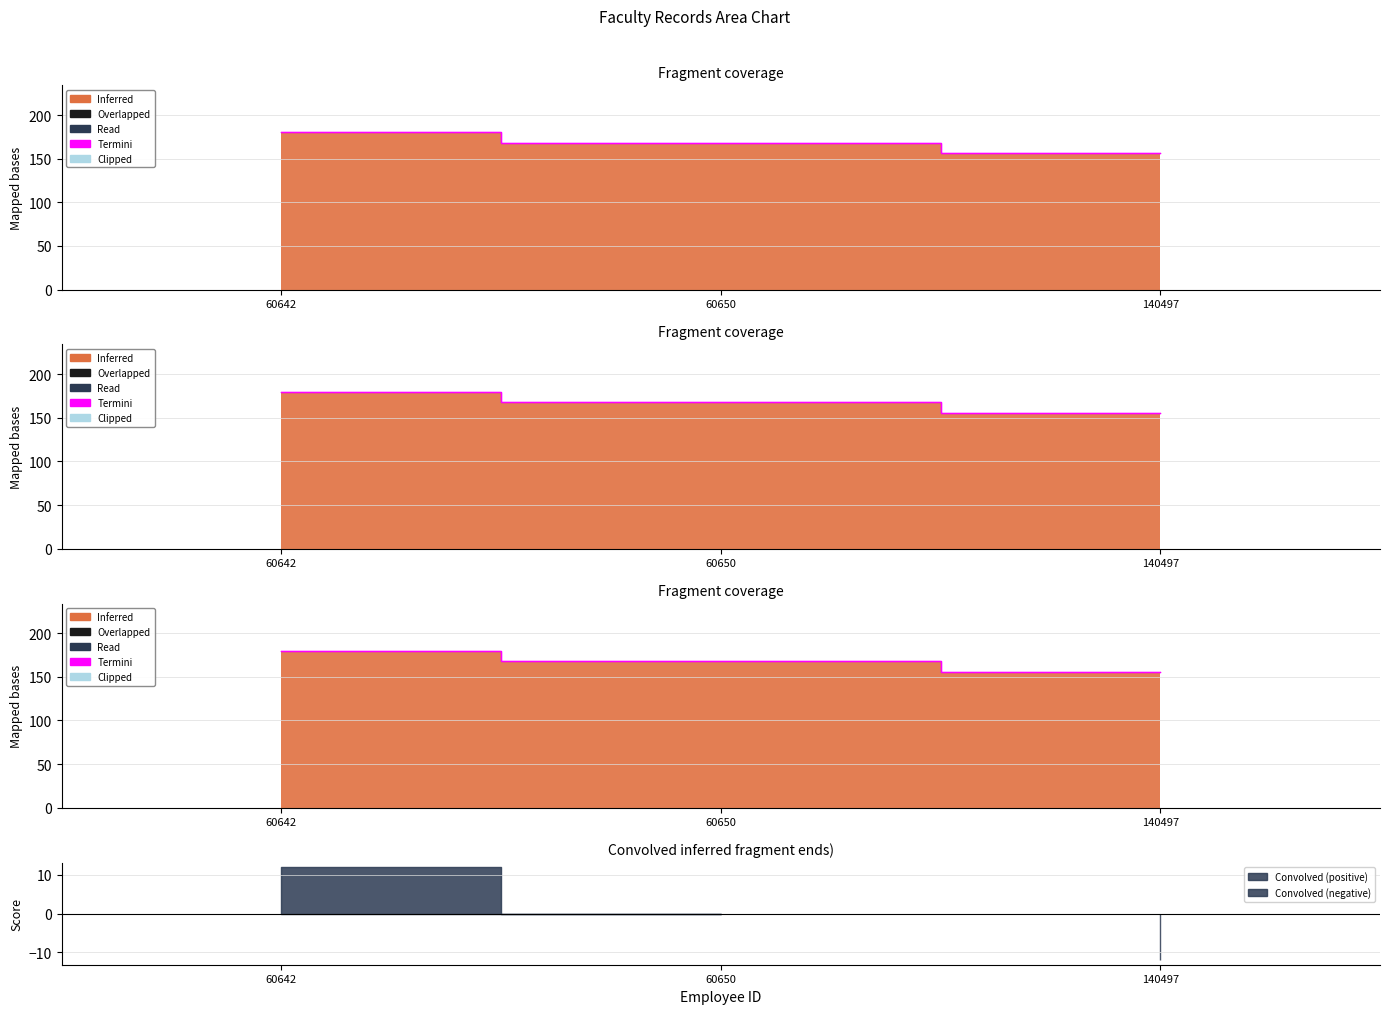

How many lines are shown in the chart?

6